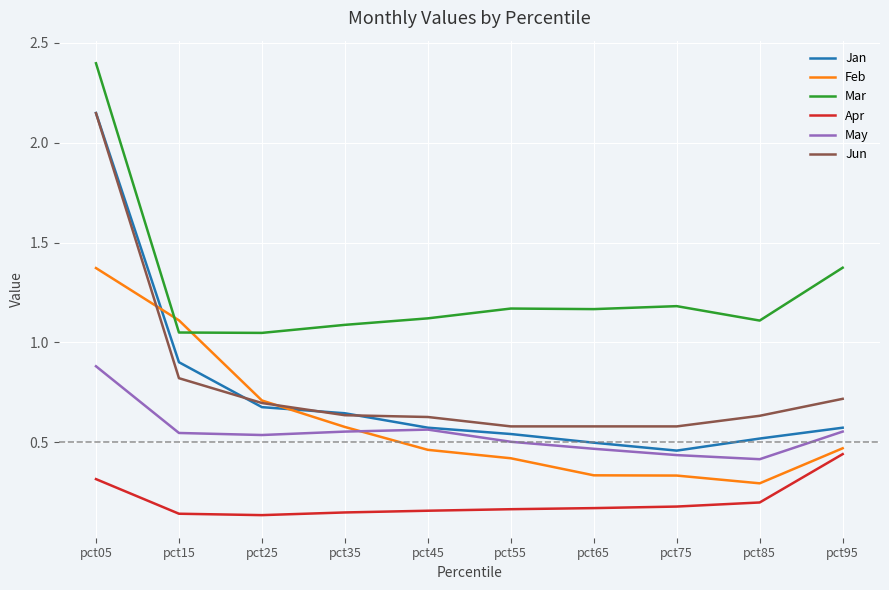

At which label does May reach its peak?

pct05